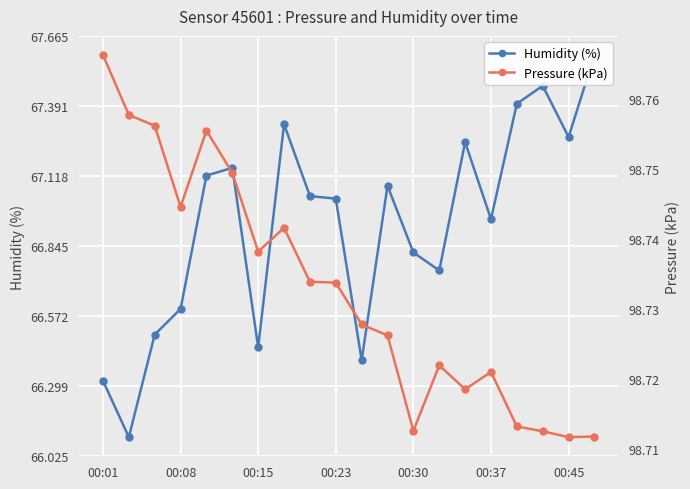

How many interior local peaks does the Humidity (%) series have?

5